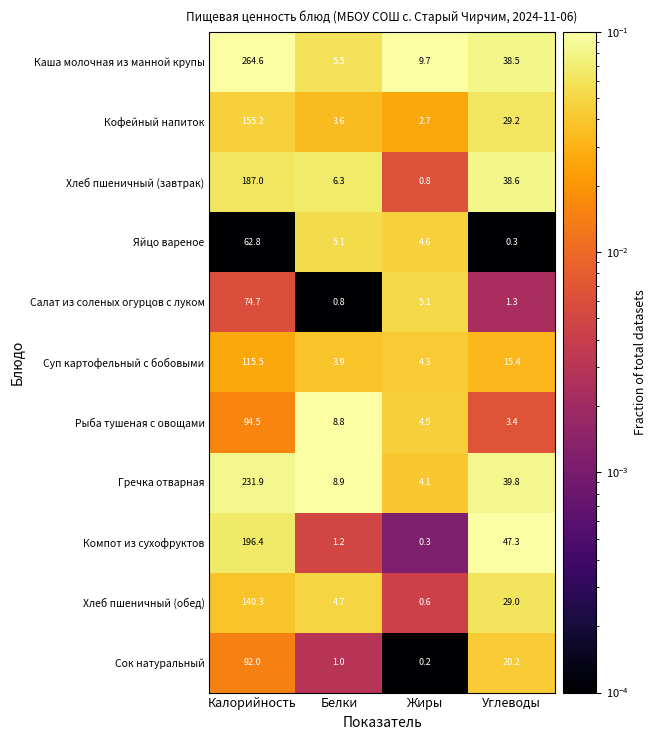

The Салат из соленых огурцов с луком series shows 1.9 at Углеводы. True or false?

False